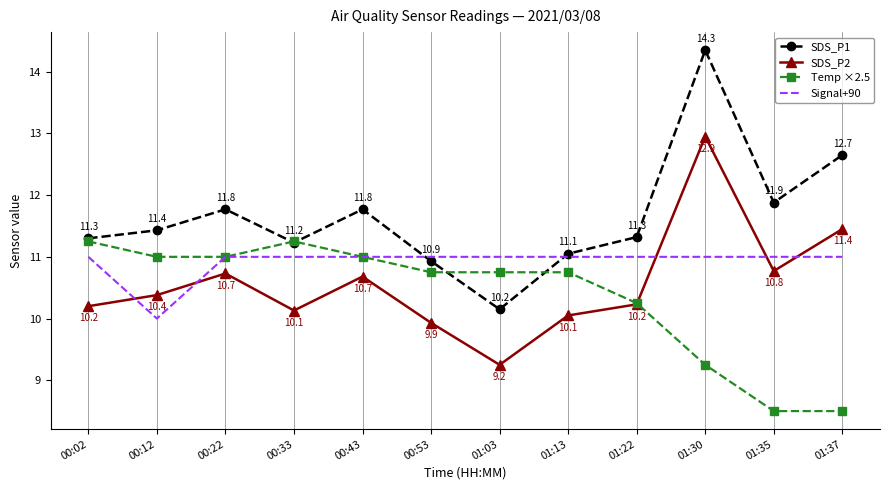

Which series changed the most between 00:22 and 01:30?

SDS_P1